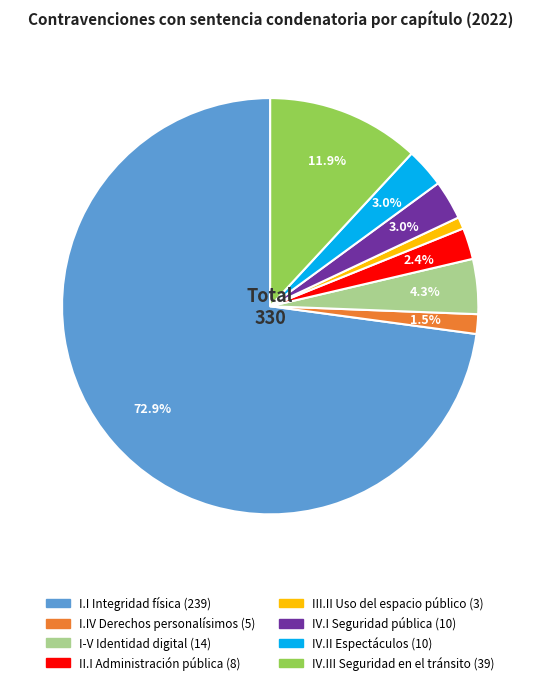

Which slice represents more than half of the pie?

I.I Integridad física